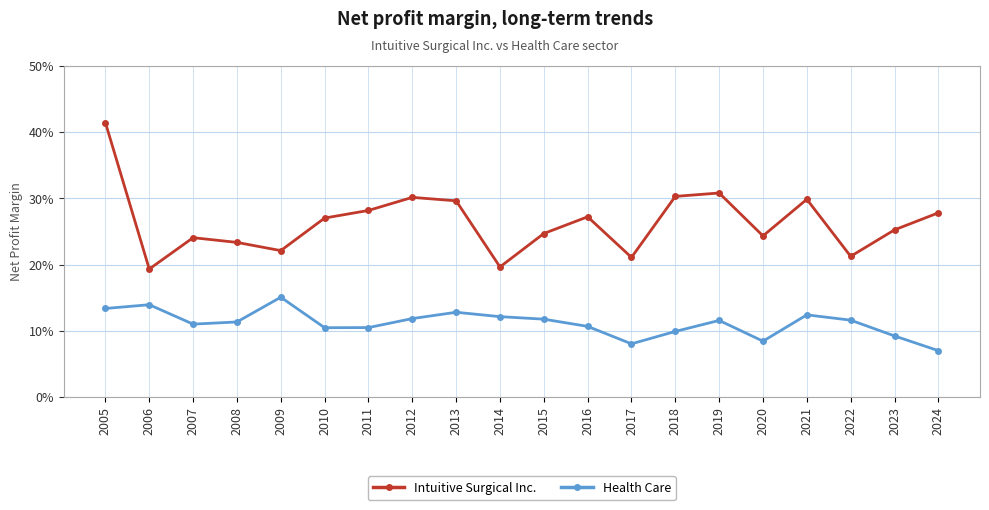

List the series in order of their peak value, lowest first.

Health Care, Intuitive Surgical Inc.